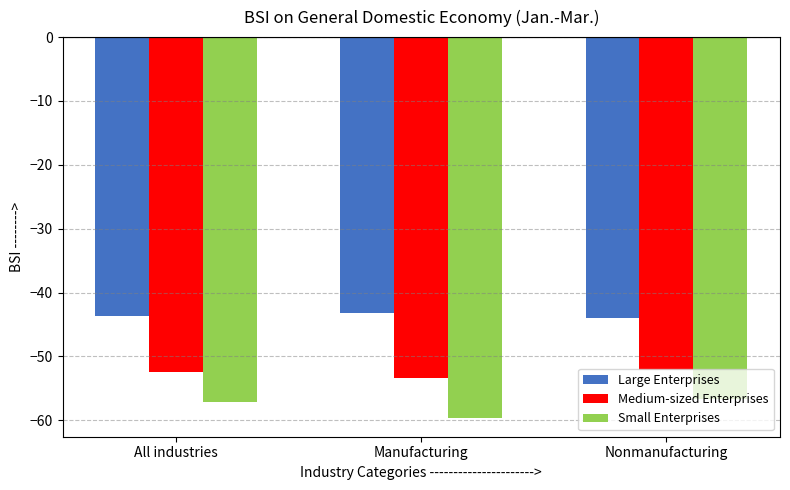

Is the value of Large Enterprises at All industries greater than the value of Medium-sized Enterprises at Manufacturing?

Yes